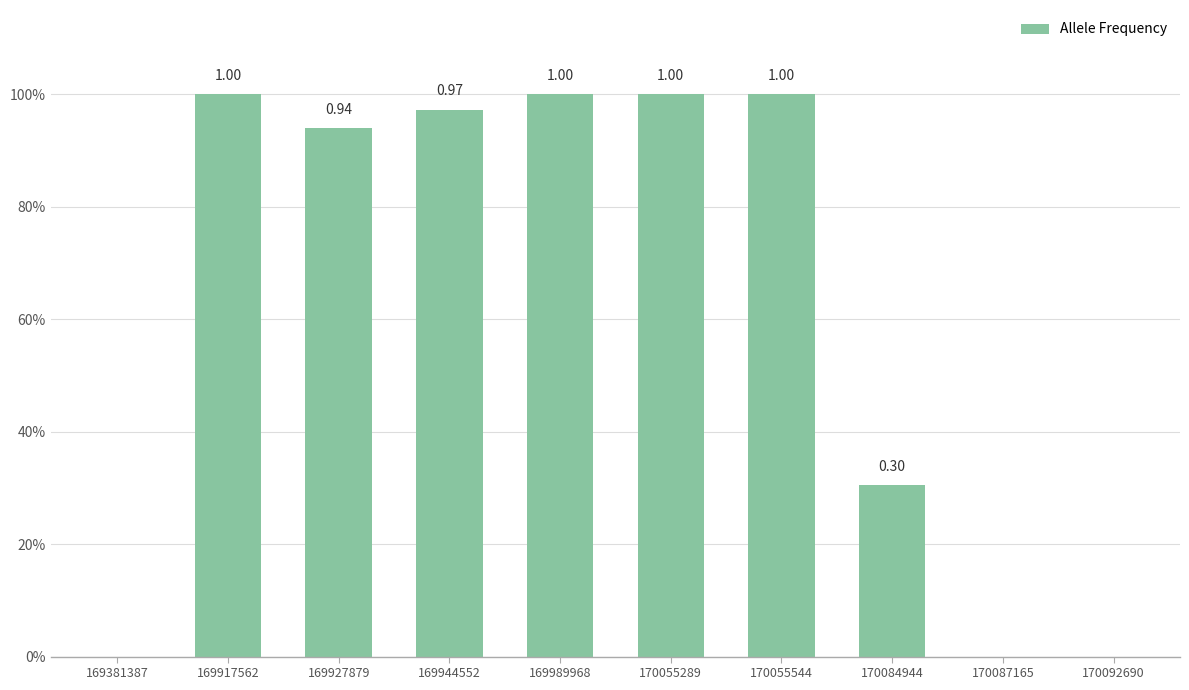

Are the bars horizontal?

No